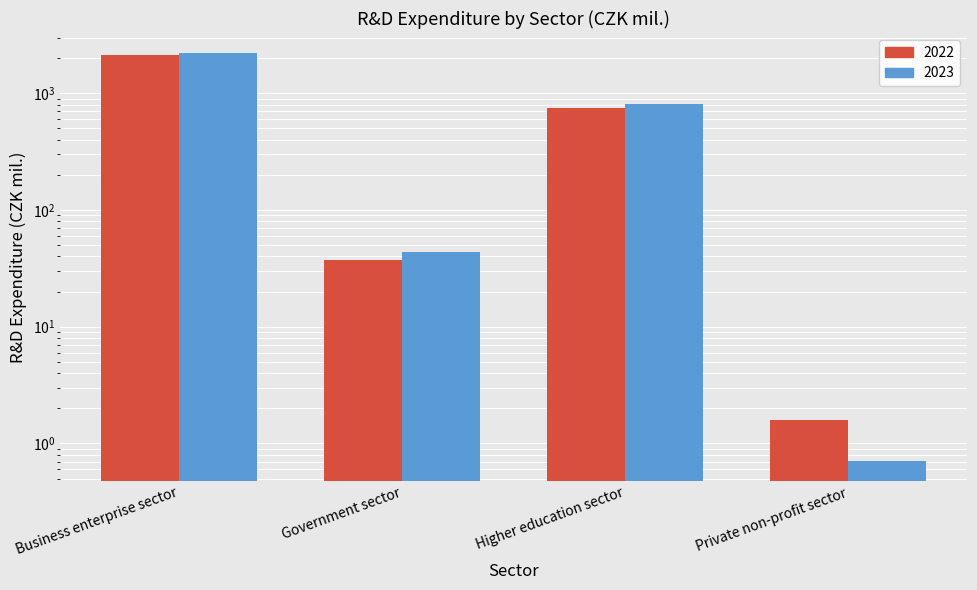

Reading left to right, what are all the values shown in this chart?

2022: 2130.3	37.1	748.1	1.6
2023: 2195.1	43.6	803.1	0.7